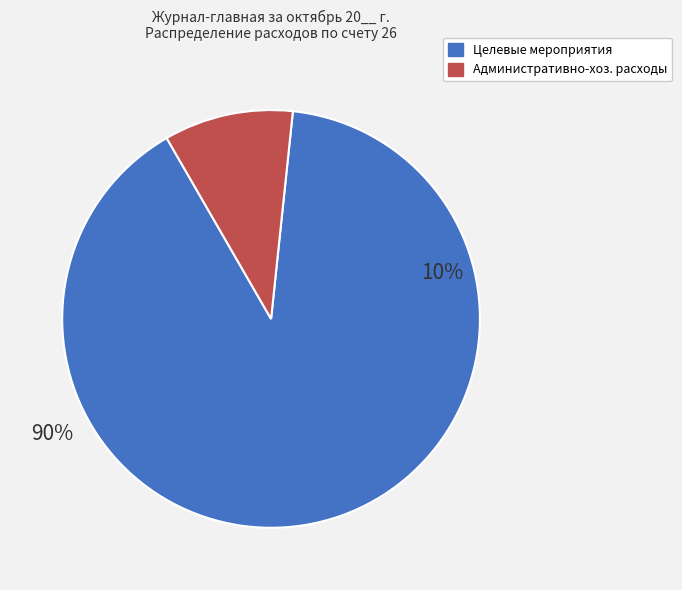

To the nearest percent, what is the combined percentage of Целевые мероприятия and Административно-хозяйственные расходы?

100%